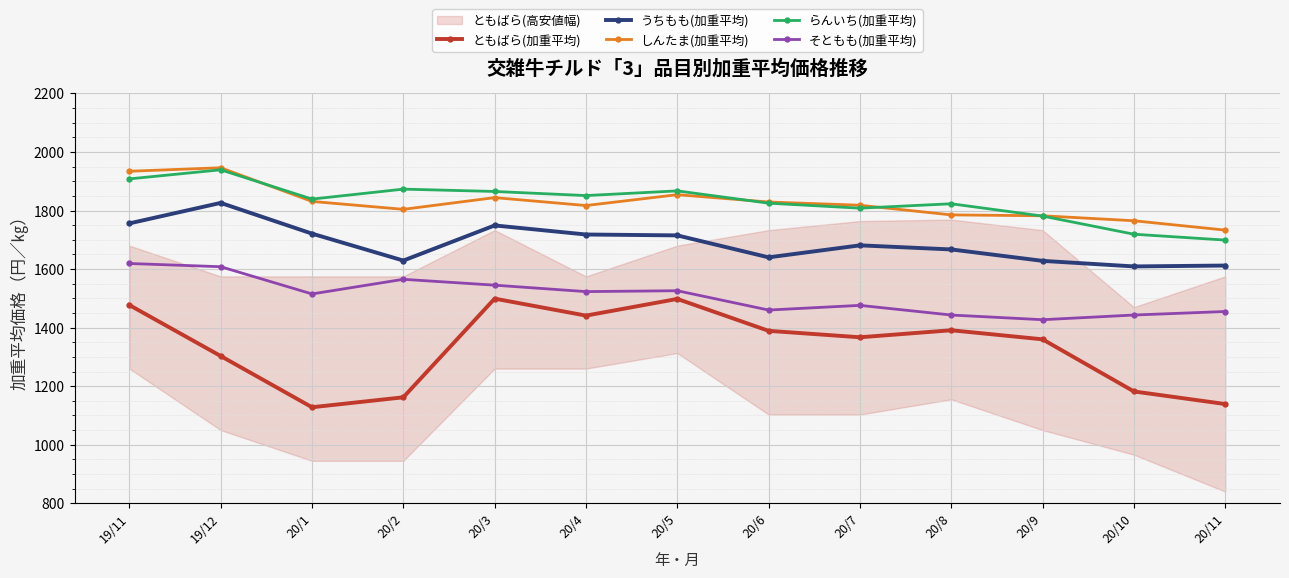

What is the sum of the ともばら(加重平均) values at 20/10 and 20/2?

2344